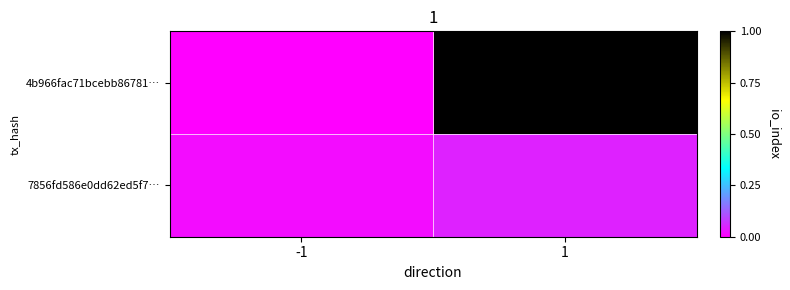

What is the greatest value displayed?

111